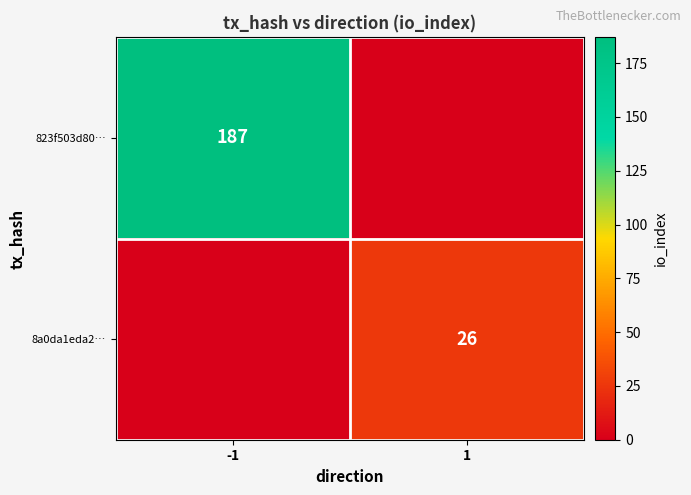

The 823f503d80… series shows 187 at -1. True or false?

True